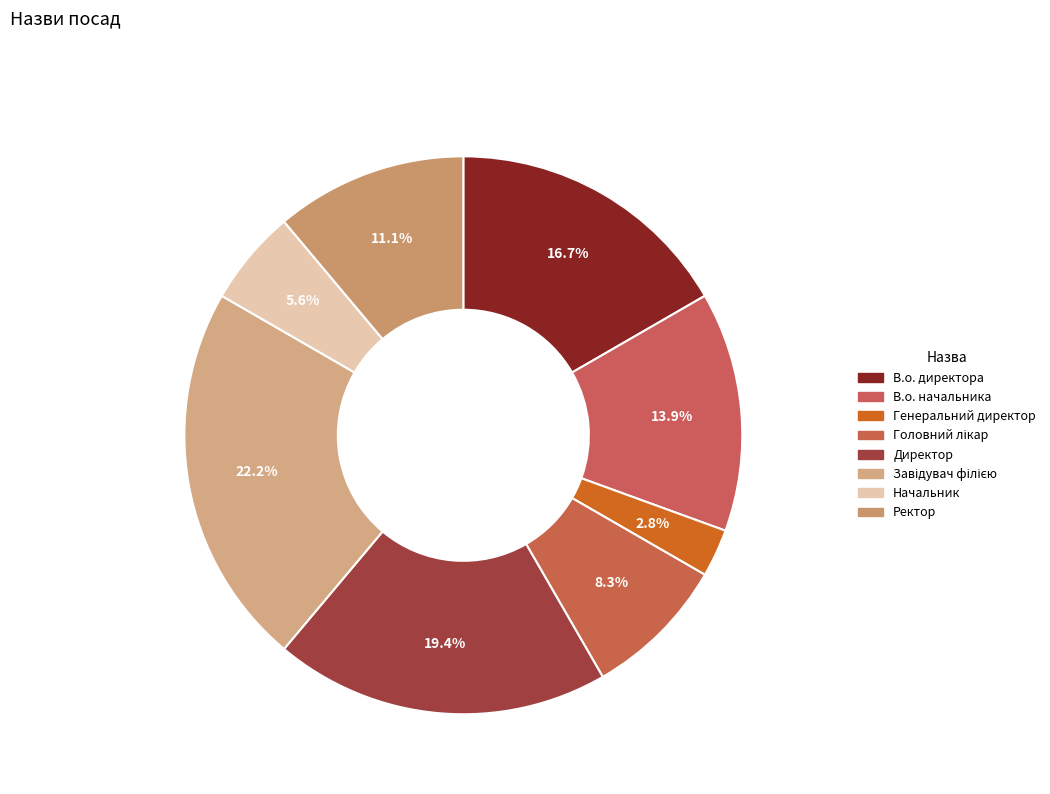

Rank the categories by value from highest to lowest.

Завідувач філією, Директор, В.о. директора, В.о. начальника, Ректор, Головний лікар, Начальник, Генеральний директор